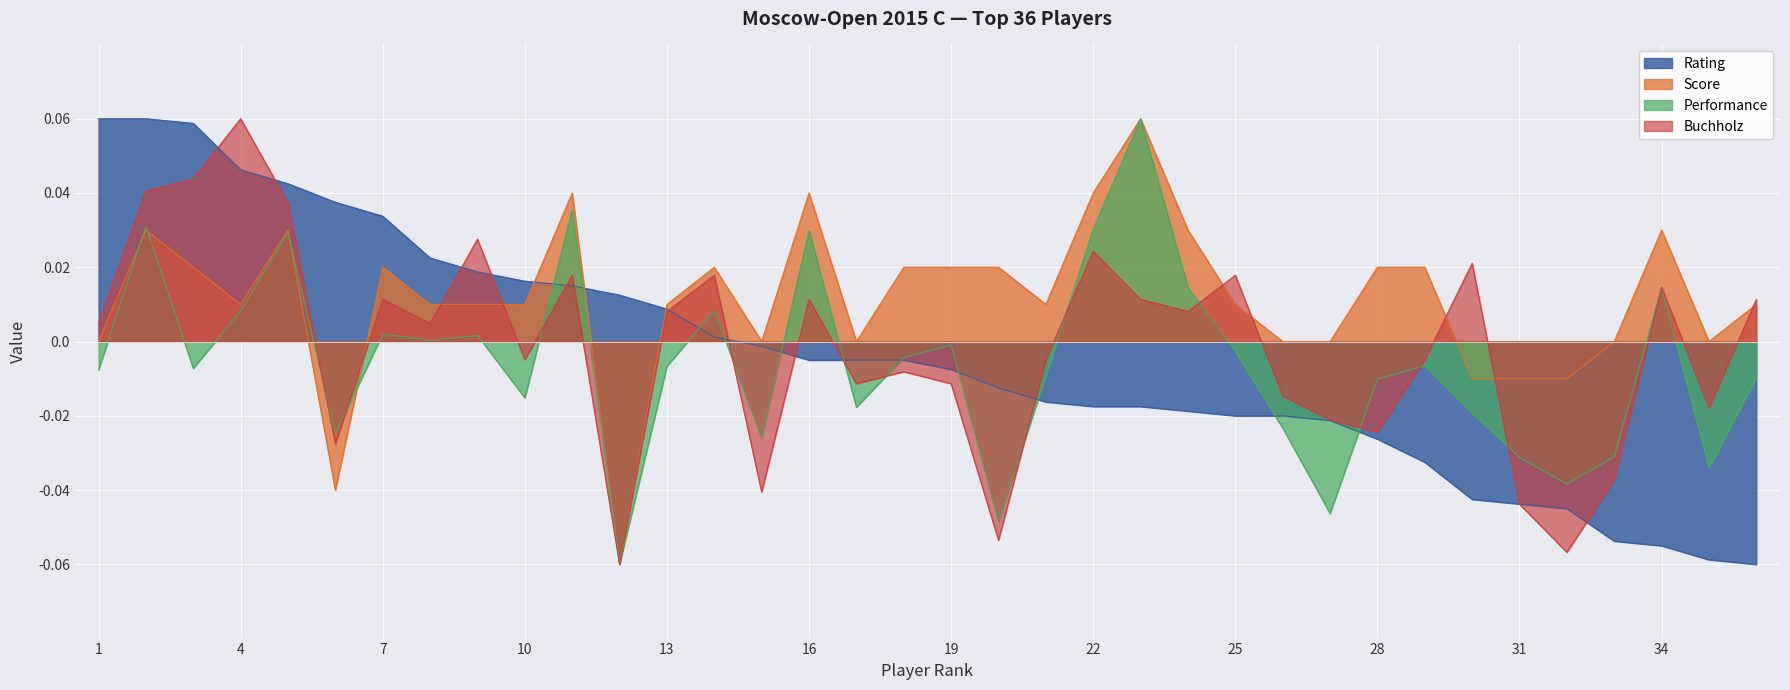

Between 1 and 28, which series saw the biggest shift?

Rating